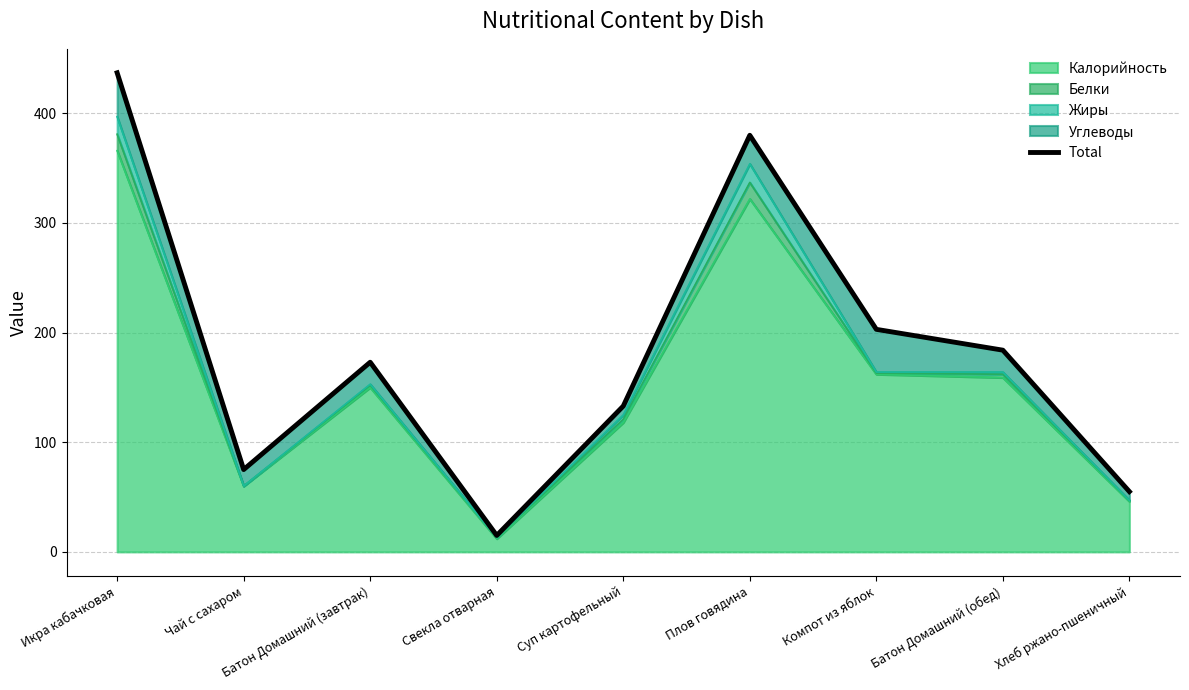

How many values exceed 173?

4